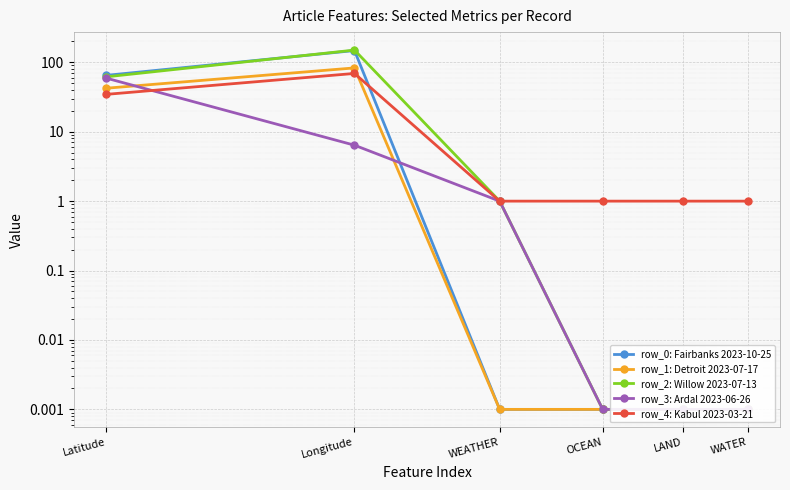

How many times do row_0: Fairbanks 2023-10-25 and row_2: Willow 2023-07-13 cross each other?

1